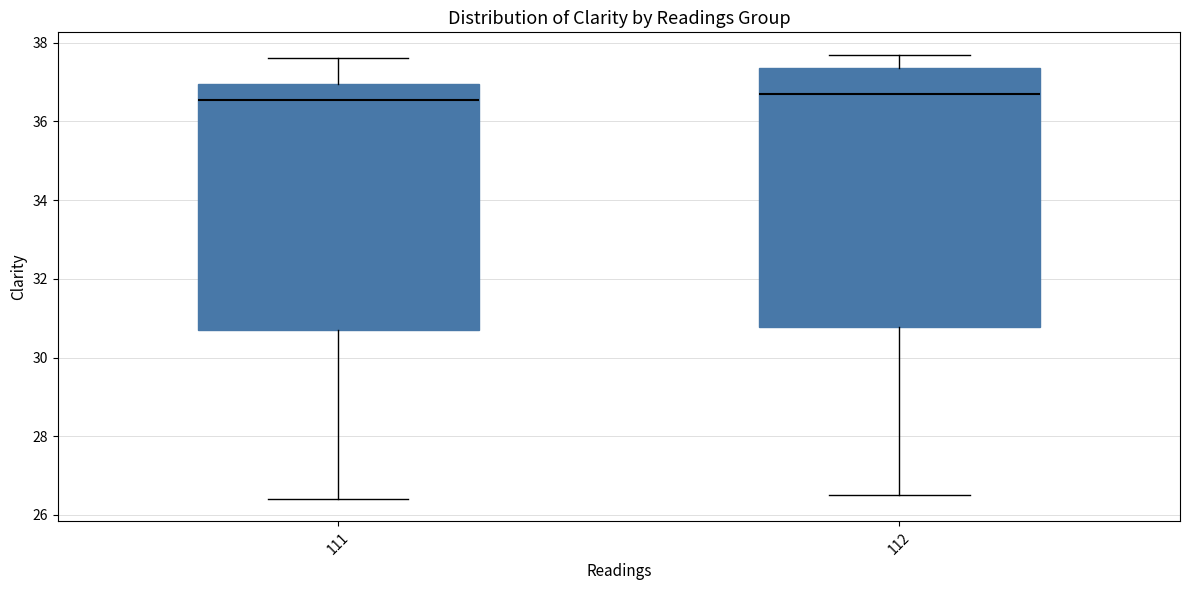

Reading left to right, read every box against the y-axis: the position of its median line, the range the box covers, and the ends of its whiskers. The values are not printed on the chart, so give them approximately, as read against the axis.

111: median 36.6, box 30.8 to 37.0, whiskers 26.4 to 37.6
112: median 36.8, box 30.8 to 37.4, whiskers 26.6 to 37.8